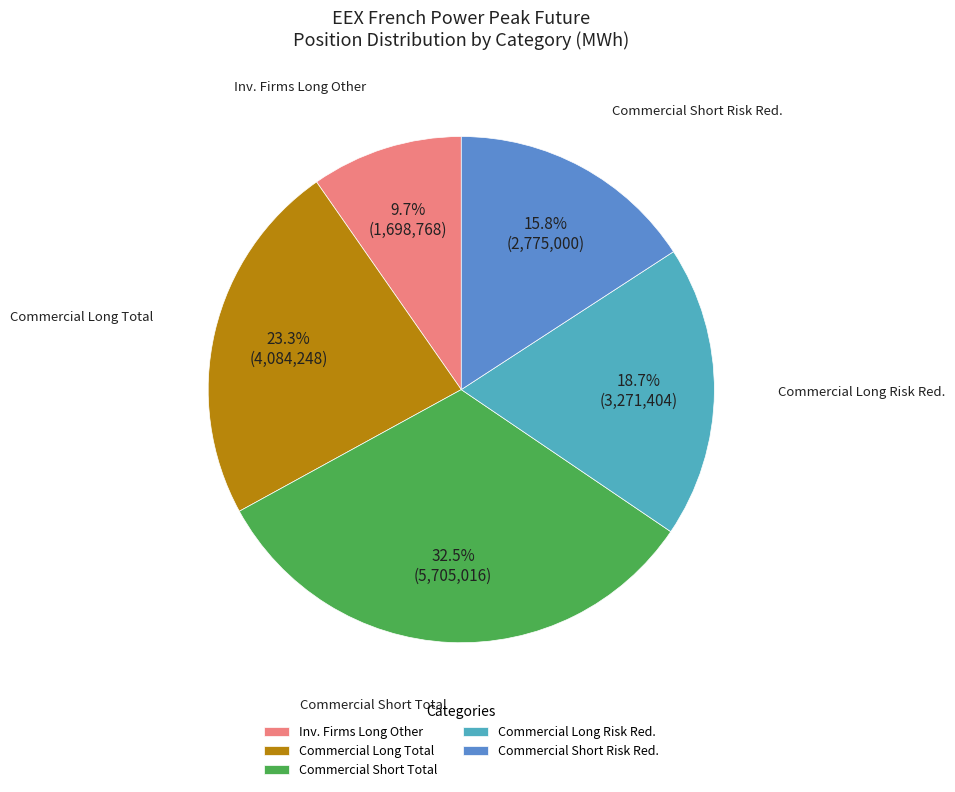

What is the total percentage of Inv. Firms Long Other and Commercial Short Risk Red.?

25.5%